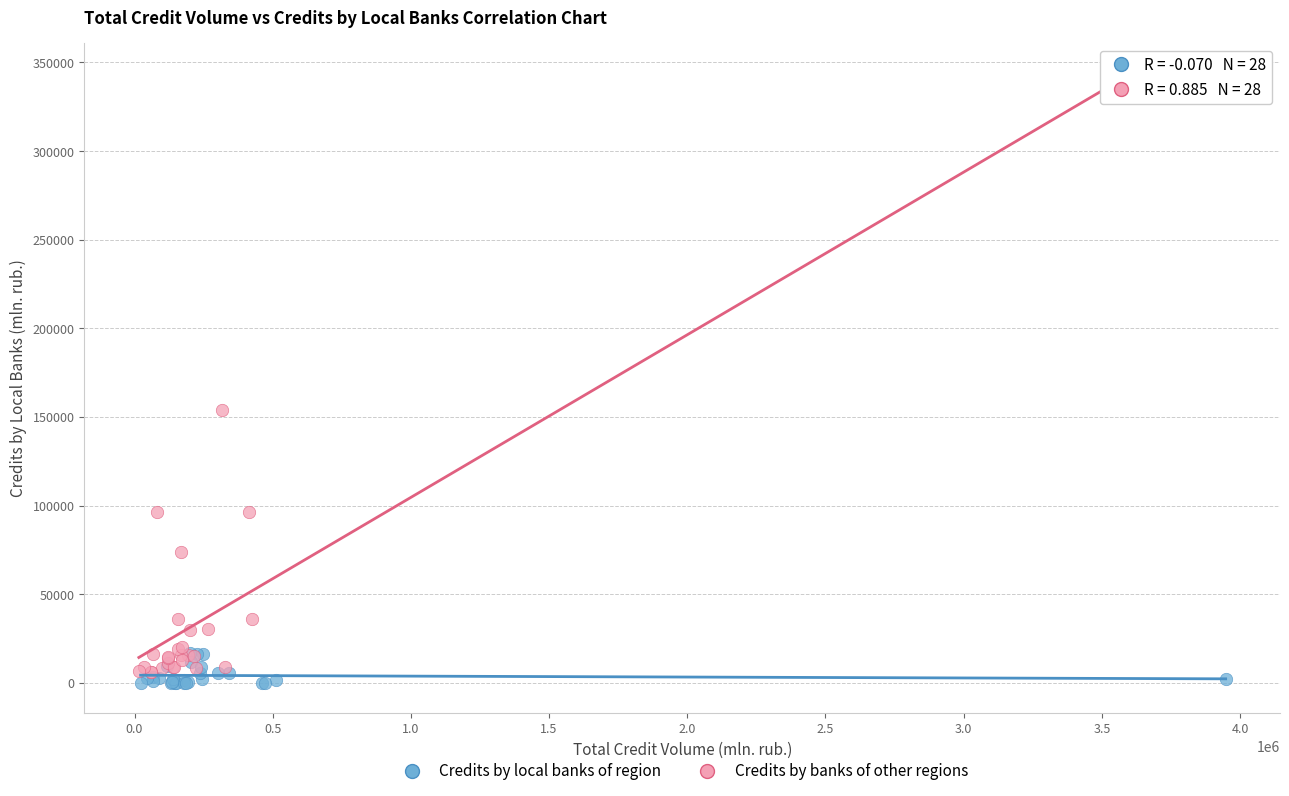

Which series reaches the maximum Y coordinate?

Credits by banks of other regions